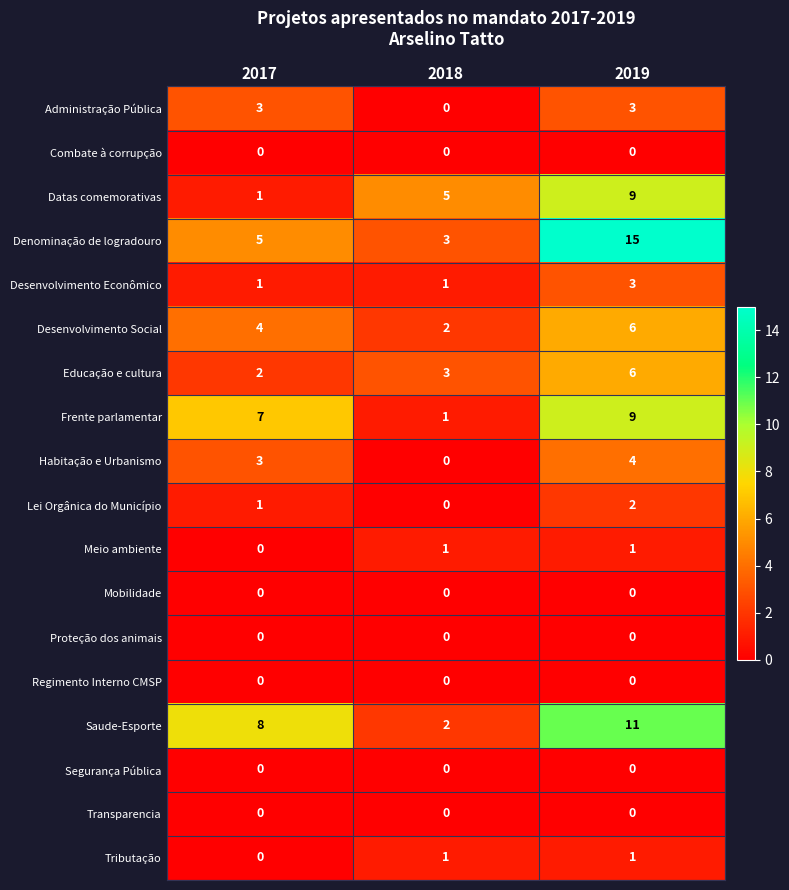

Which series has the widest spread of values?

Denominação de logradouro